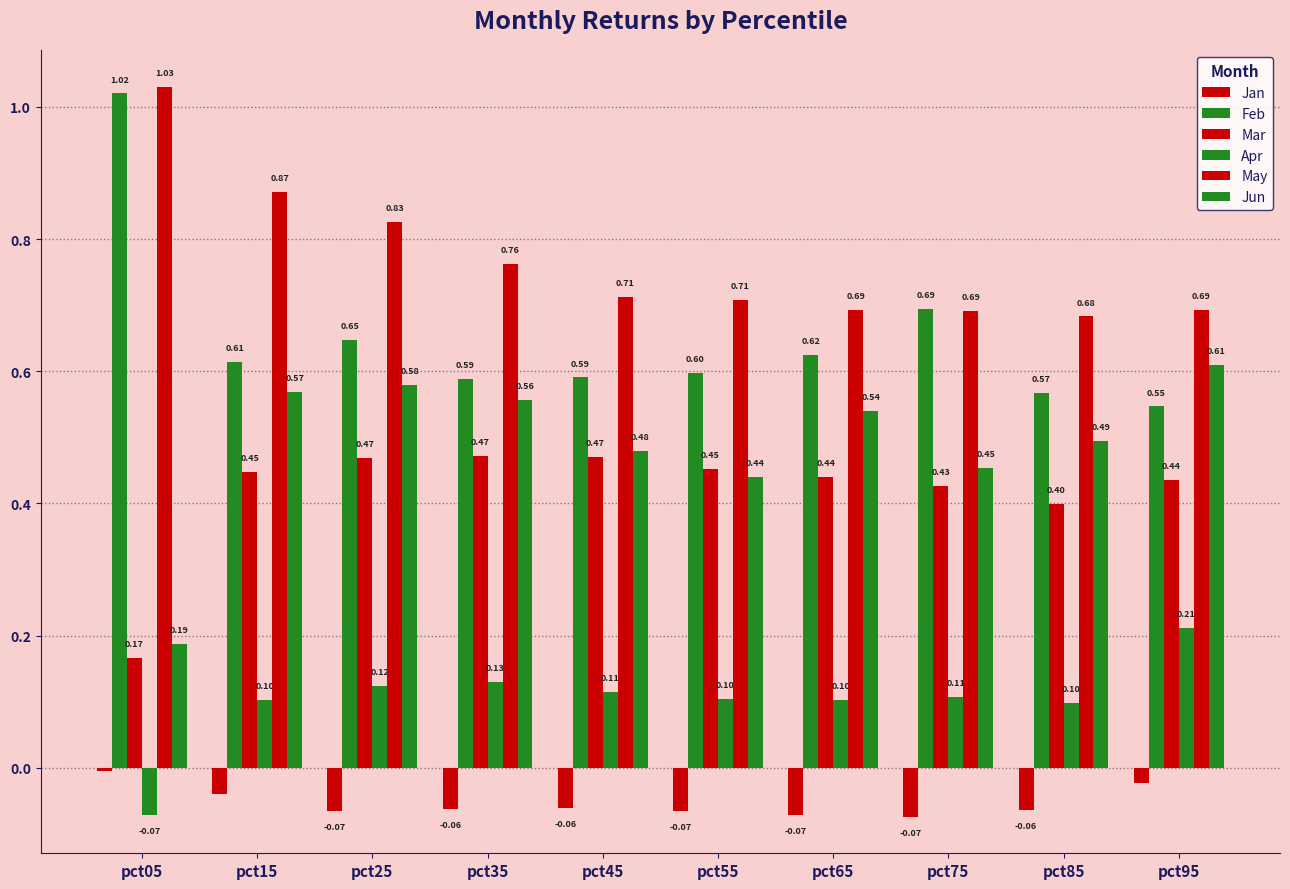

Does the chart contain any negative values?

Yes